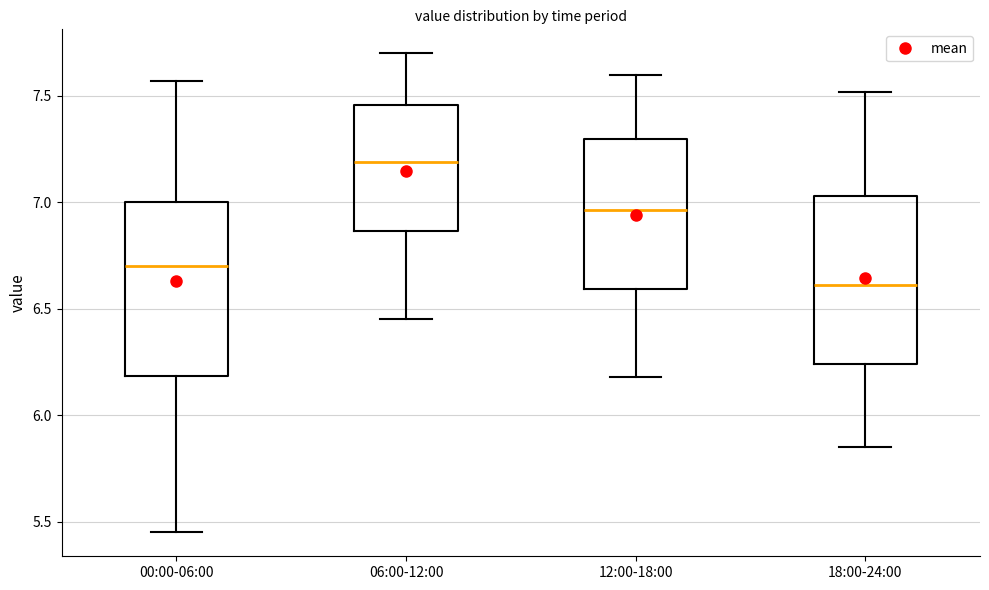

Reading left to right, read every box against the y-axis: the position of its median line, the range the box covers, and the ends of its whiskers. The values are not printed on the chart, so give them approximately, as read against the axis.

00:00-06:00: median 6.70, box 6.20 to 7.00, whiskers 5.45 to 7.55
06:00-12:00: median 7.20, box 6.85 to 7.45, whiskers 6.45 to 7.70
12:00-18:00: median 6.95, box 6.60 to 7.30, whiskers 6.20 to 7.60
18:00-24:00: median 6.60, box 6.25 to 7.05, whiskers 5.85 to 7.50